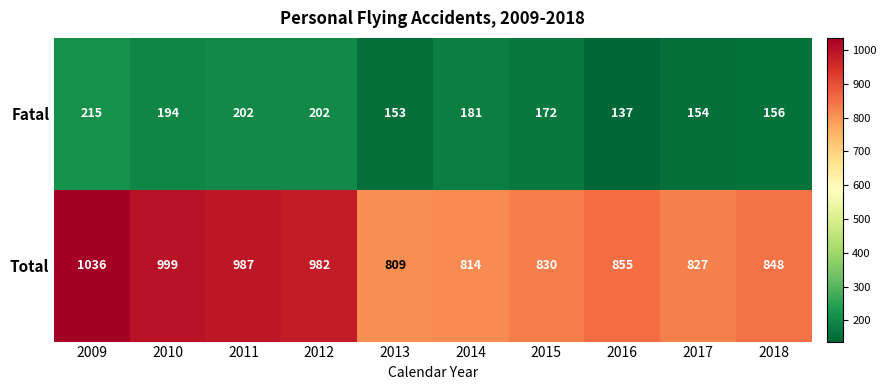

What is the average value of the Fatal series?

177